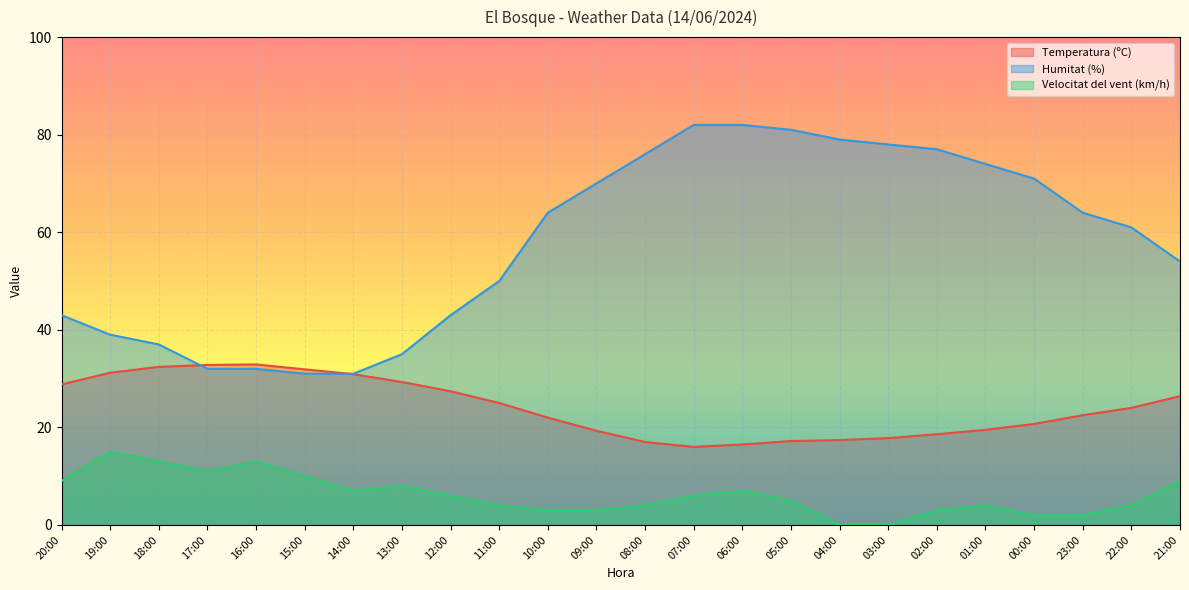

The Velocitat del vent (km/h) series shows 6.5 at 11:00. True or false?

False